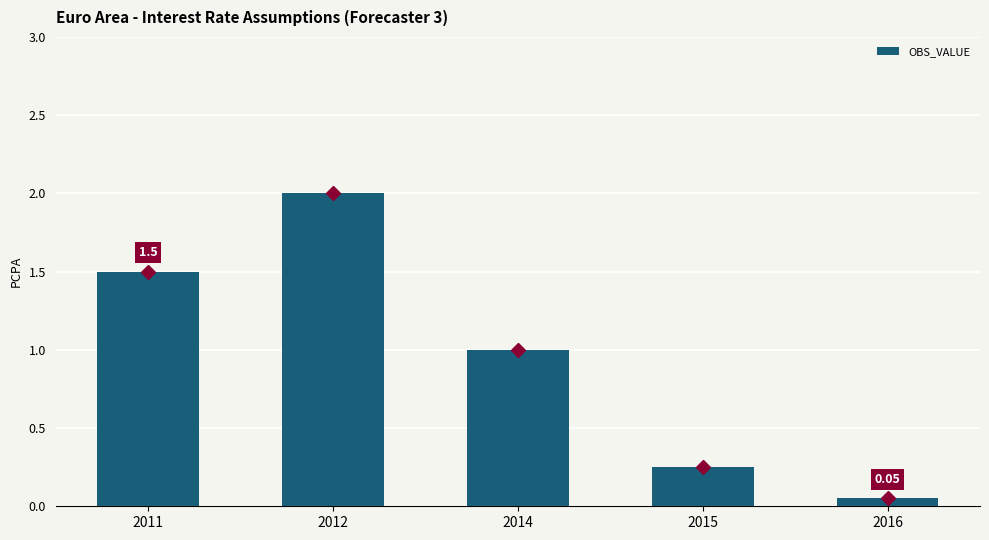

Which category has the highest value across all series?

2012